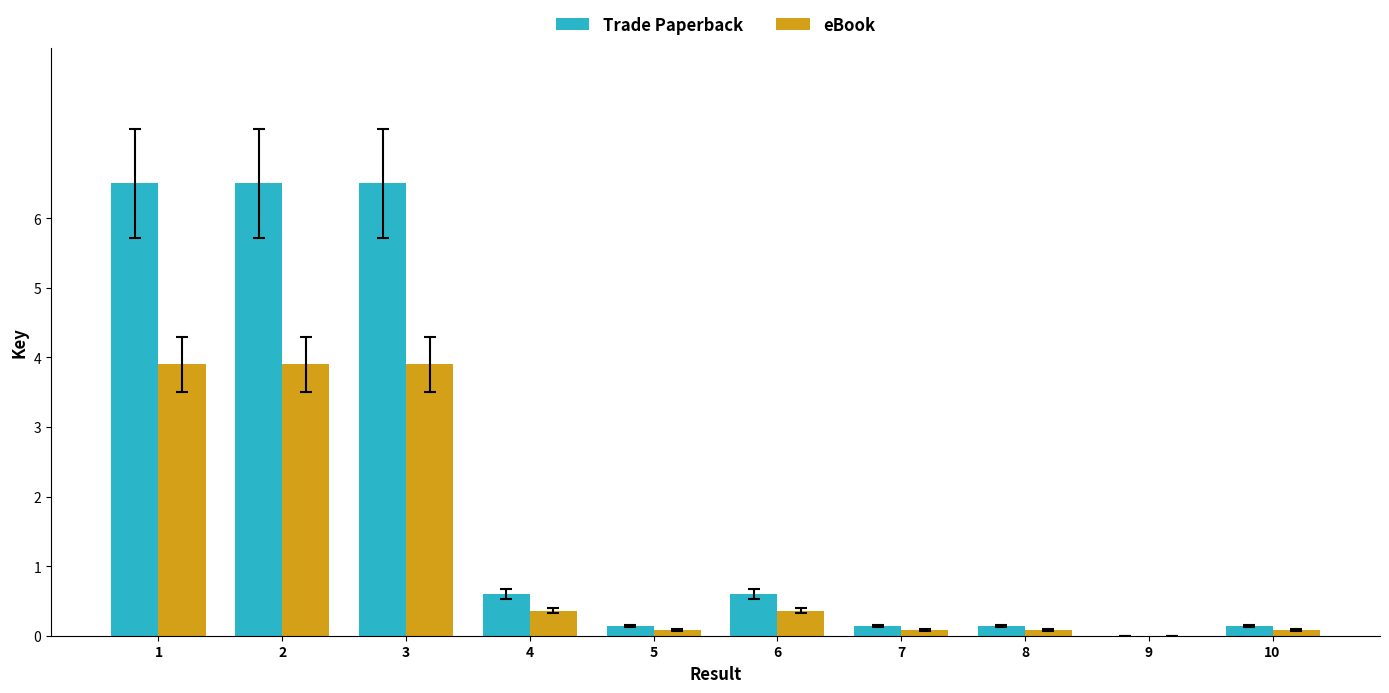

What is the sum of all Trade Paperback values?

21.2